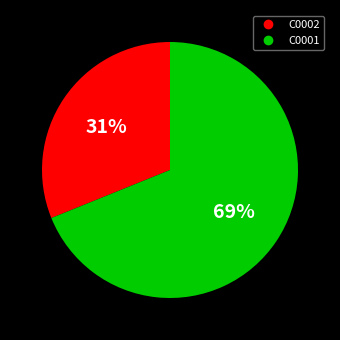

How many segments does this pie chart have?

2